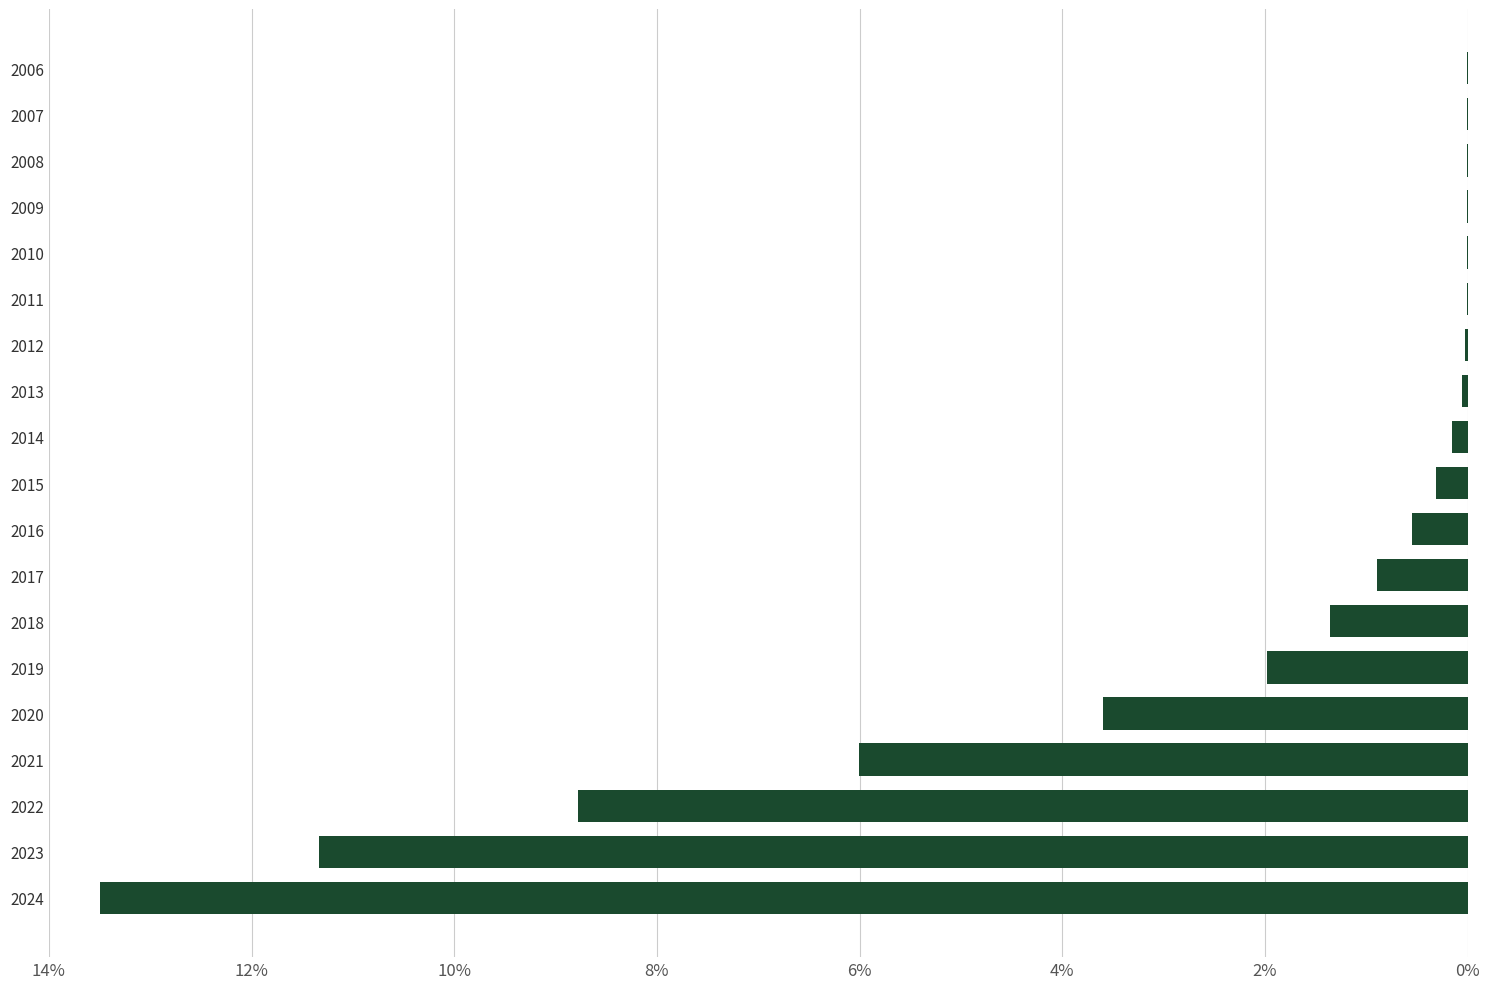

What is the sum of all values?

48.6